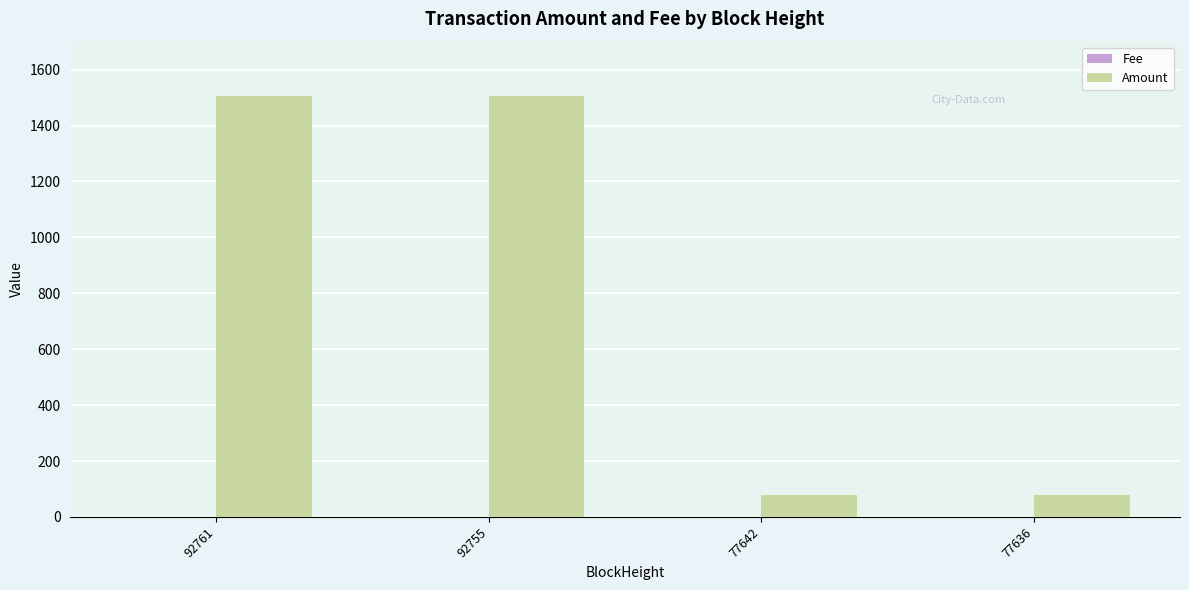

Count the number of categories in the chart.

4